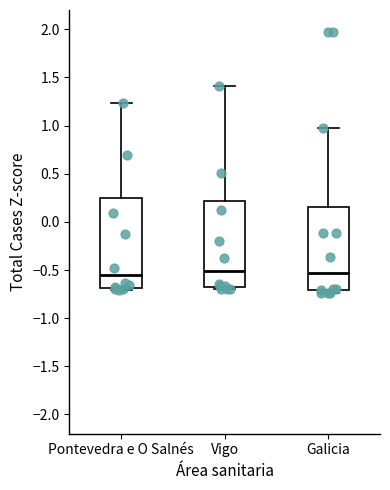

Where does the upper whisker of the box for Galicia end on the y-axis? The values are not printed on the chart, so give them approximately, as read against the axis.

0.95